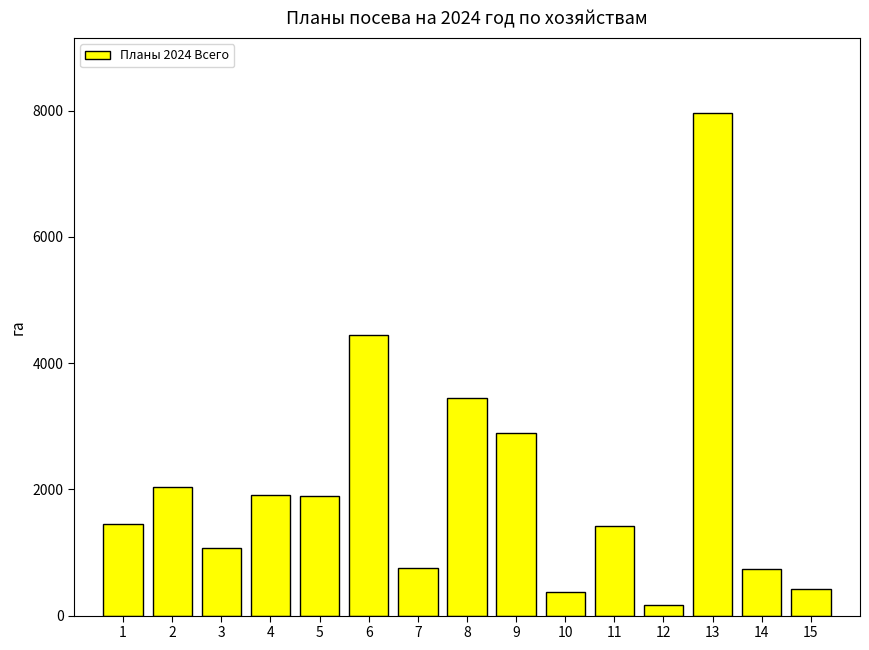

What is the greatest value displayed?

7957